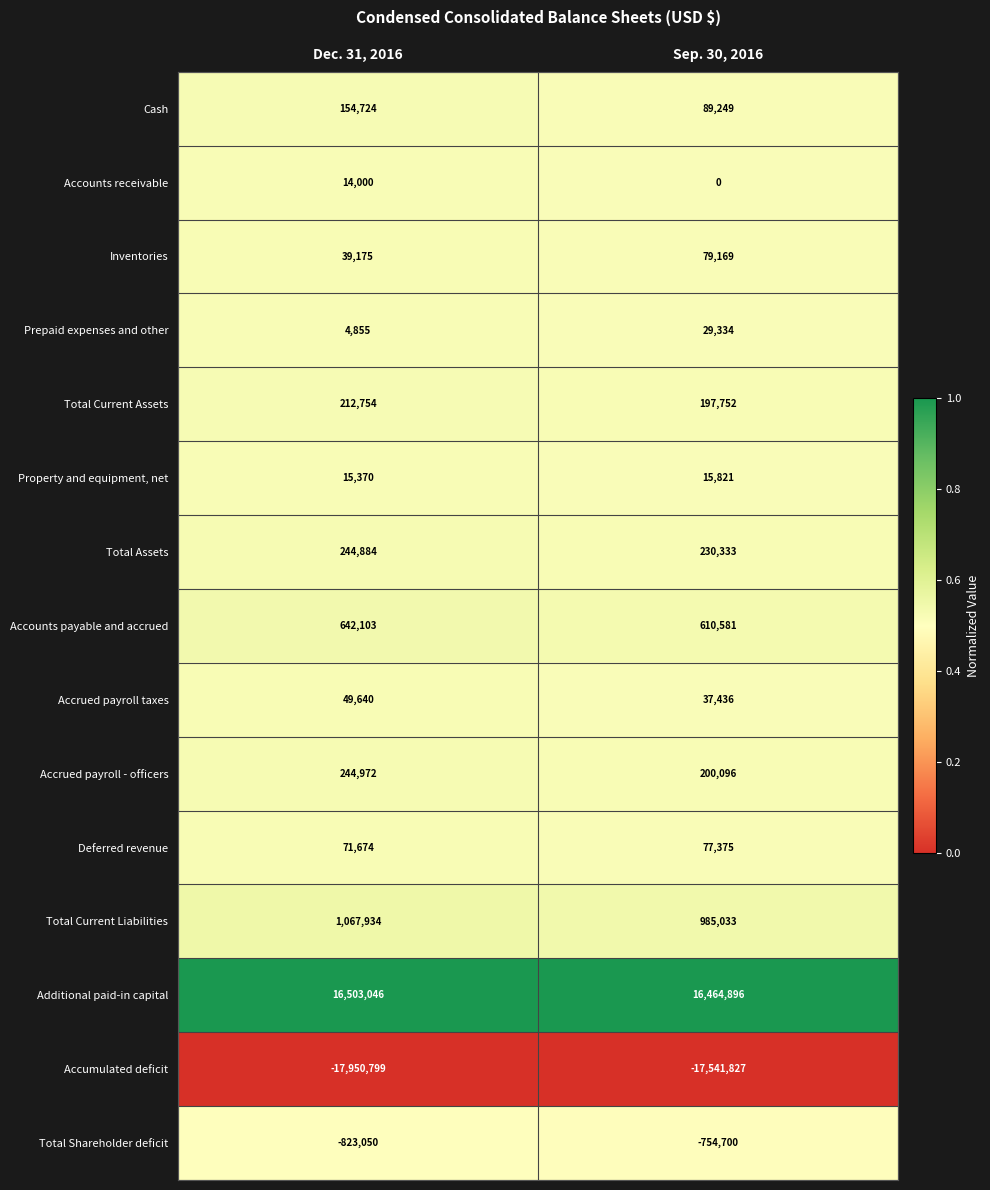

What is the spread (max minus min) of values at Dec. 31, 2016?

34453845